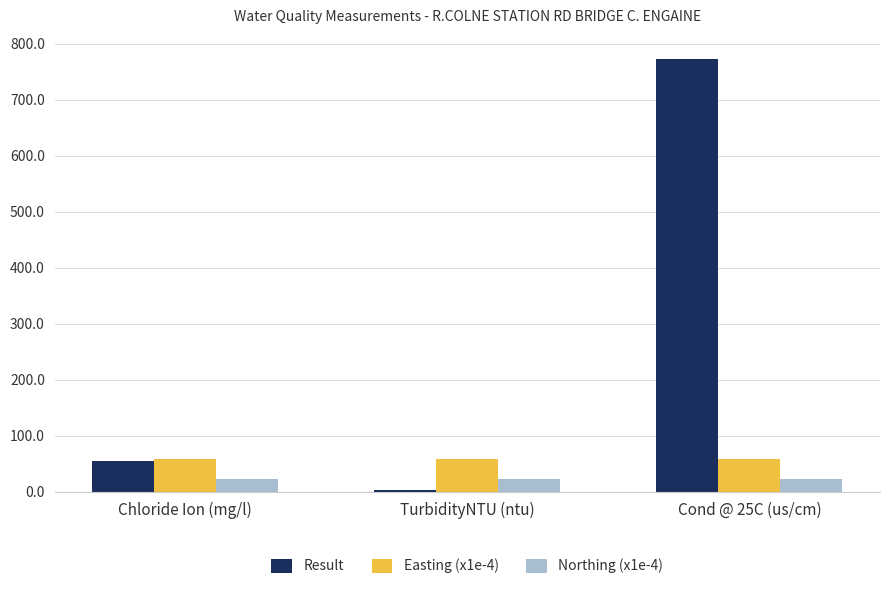

Is it true that Easting (x1e-4) equals 85.3 at TurbidityNTU (ntu)?

False